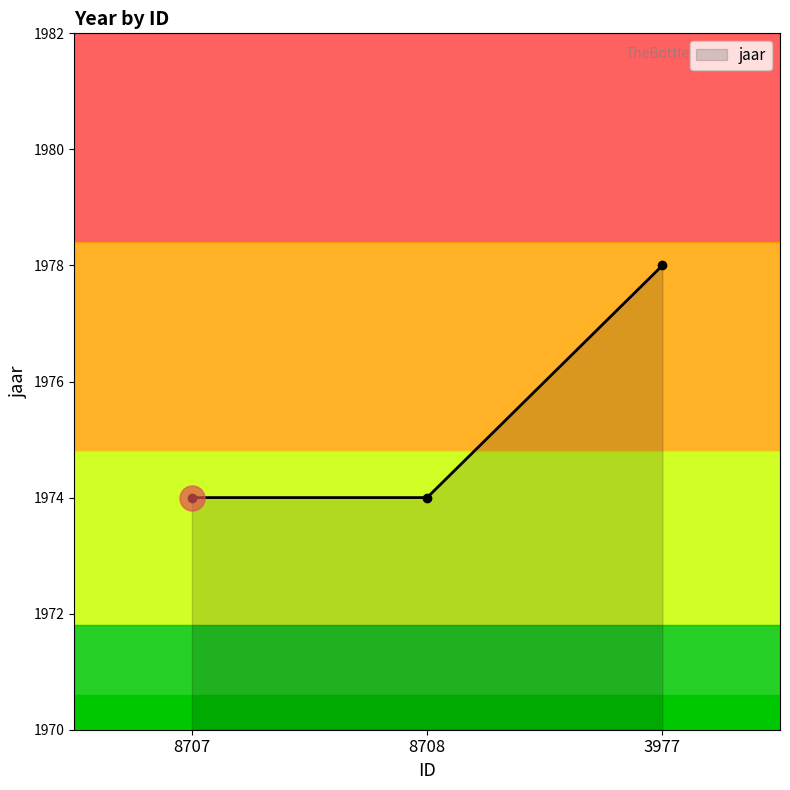

Reading right to left, extract all data points from this chart.

1978	1974	1974